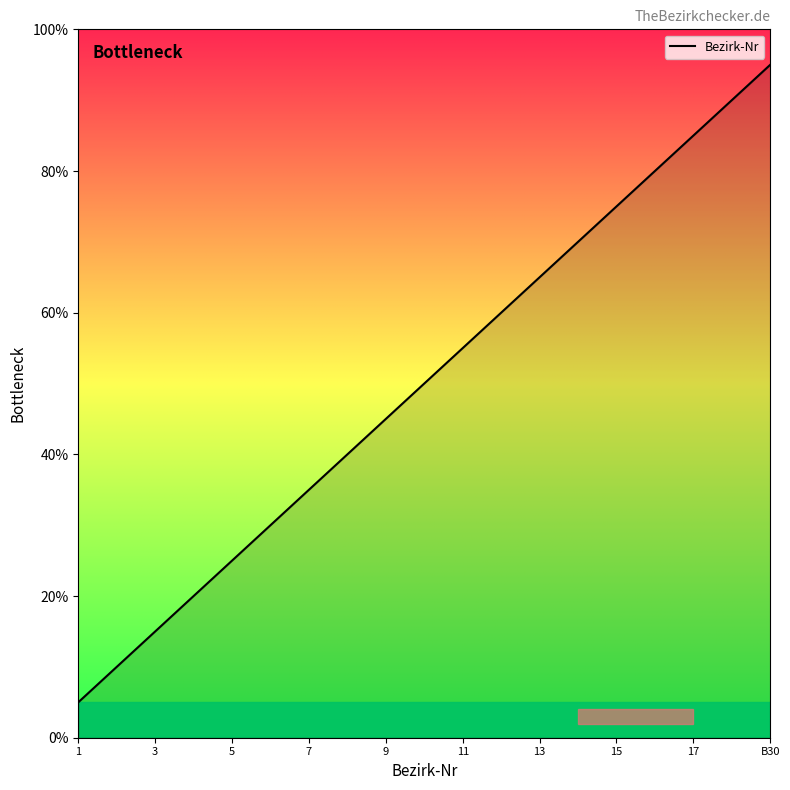

Reading left to right, extract all data points from this chart.

5.0	10.0	15.0	20.0	25.0	30.0	35.0	40.0	45.0	50.0	55.0	60.0	65.0	70.0	75.0	80.0	85.0	90.0	95.0